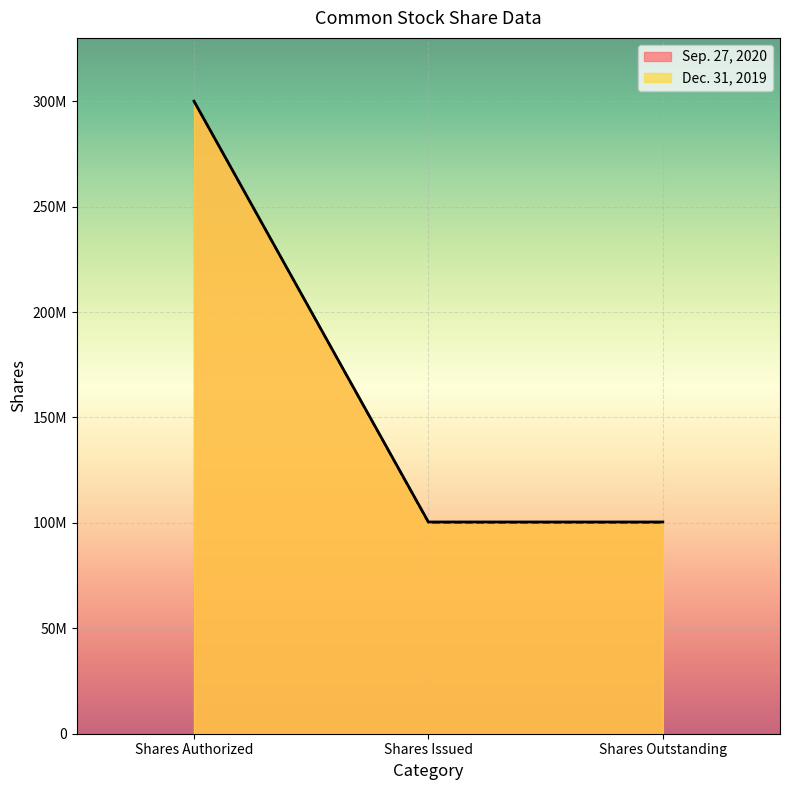

Which category has the lowest value in the Dec. 31, 2019 series?

Shares Issued